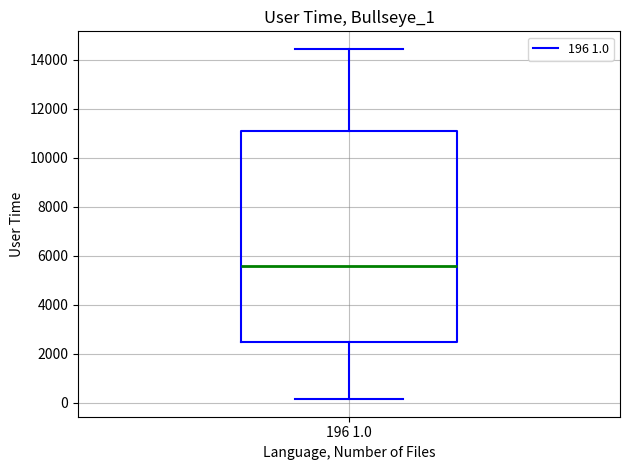

Read this box plot against the y-axis: the position of the median line, the range covered by the box, and the ends of both whiskers. The values are not printed on the chart, so give them approximately, as read against the axis.

median 5600, box 2400 to 11200, whiskers 200 to 14400